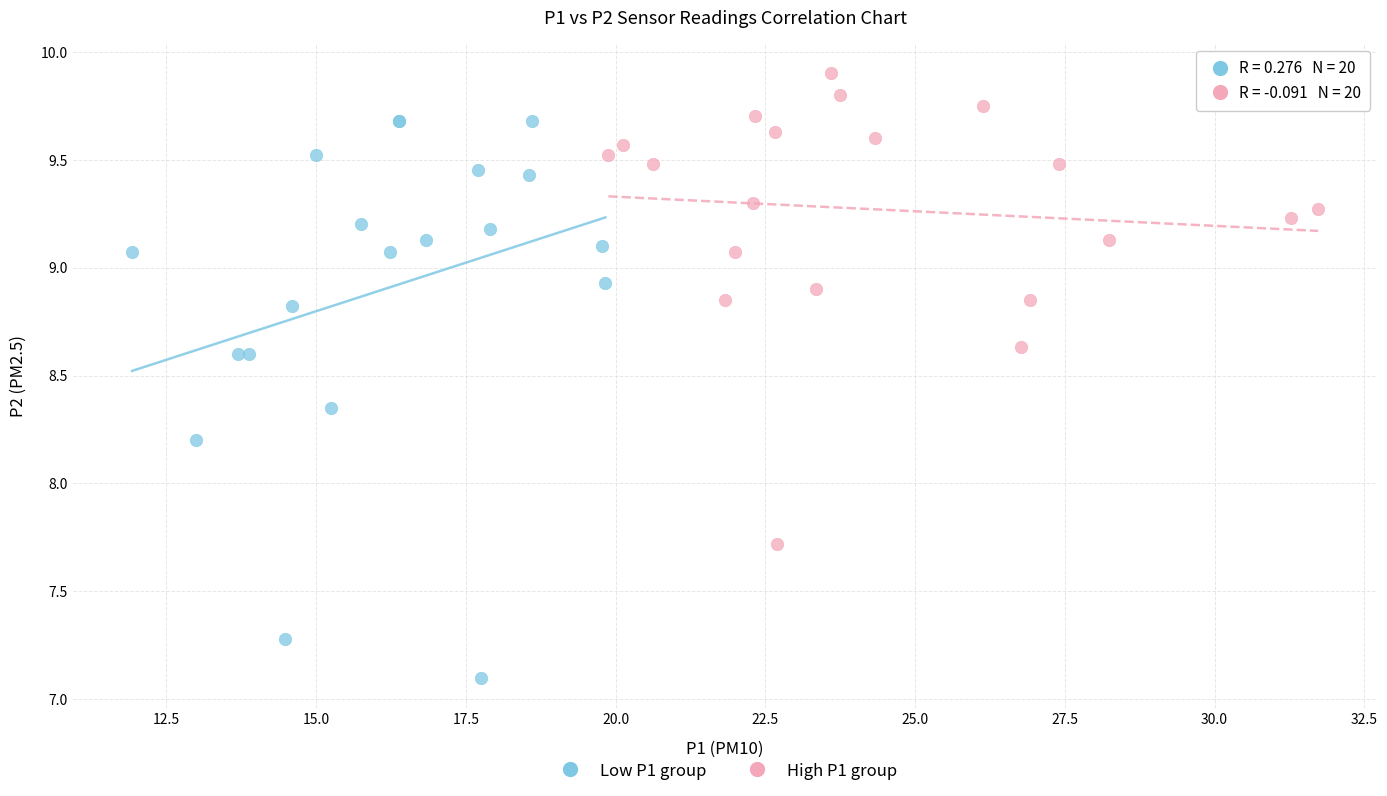

What are all the series names shown in the legend?

Low P1 group, High P1 group